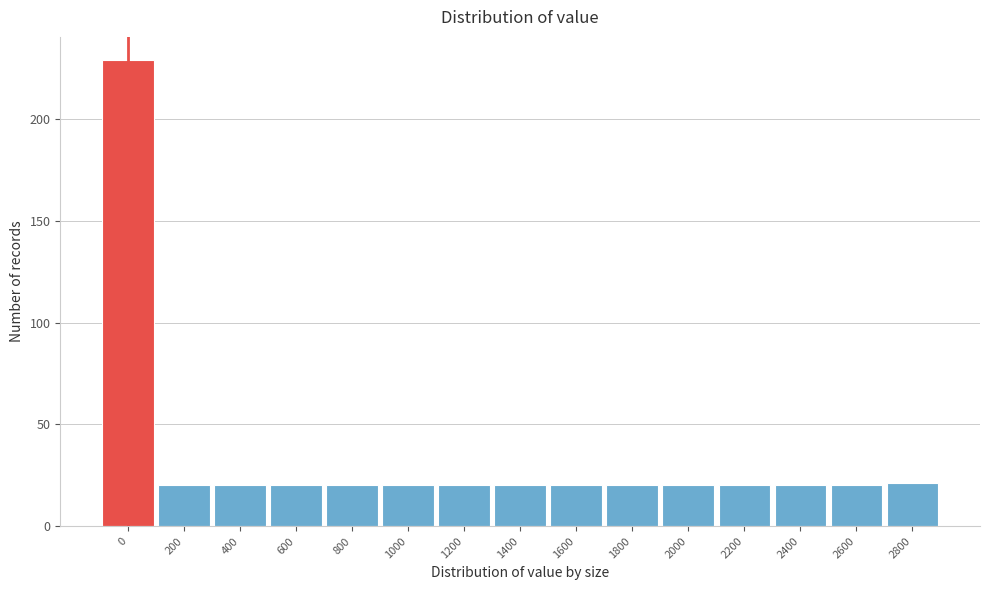

Reading right to left, extract all data points from this chart.

2800=21	2600=20	2400=20	2200=20	2000=20	1800=20	1600=20	1400=20	1200=20	1000=20	800=20	600=20	400=20	200=20	0=229